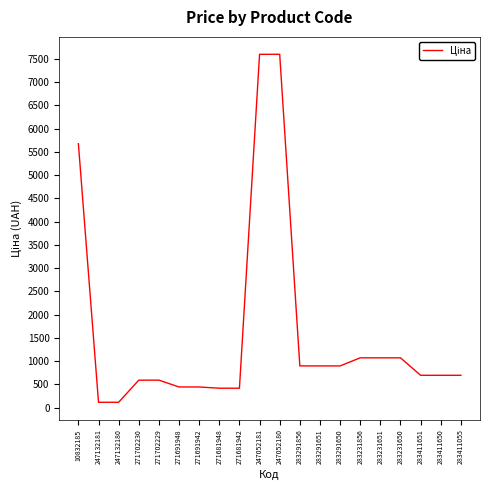

At which label is the value closest to 3855?

10832185